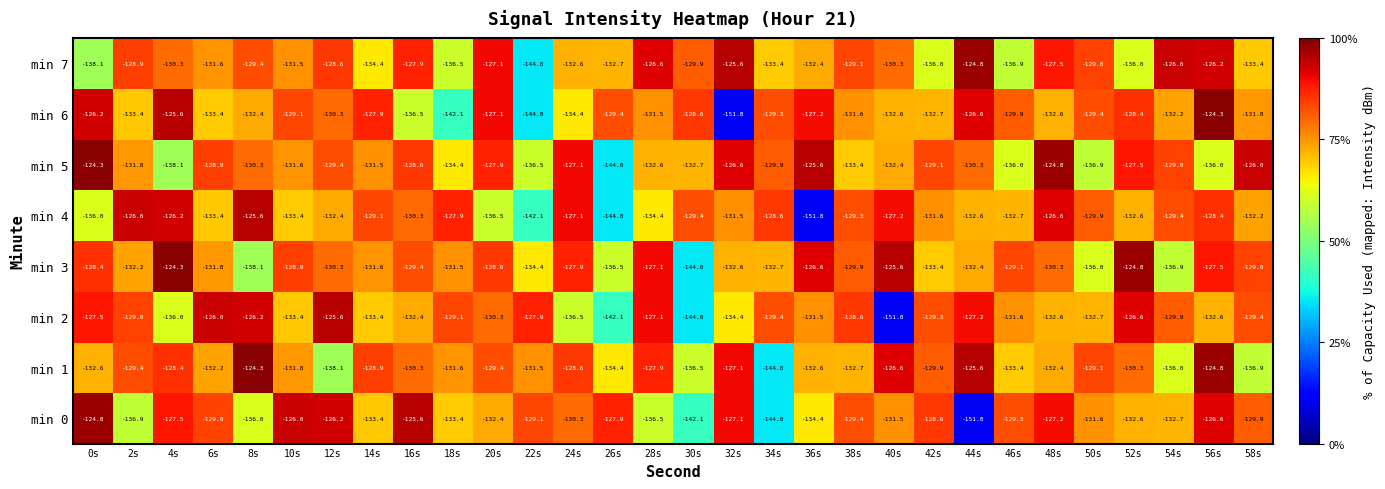

At which label does min 2 first exceed -129?

0s